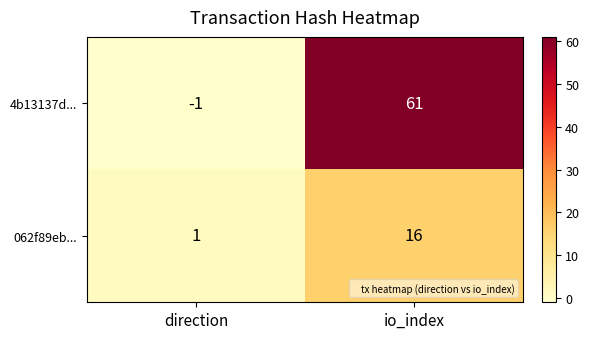

How many series are shown in this chart?

2